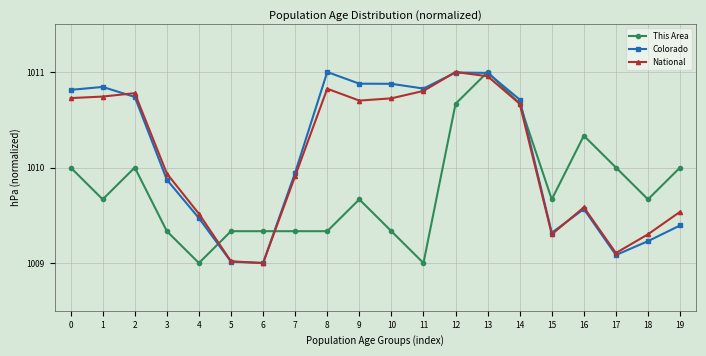

What is the value of the This Area point at the 20th from the left?

1010.0